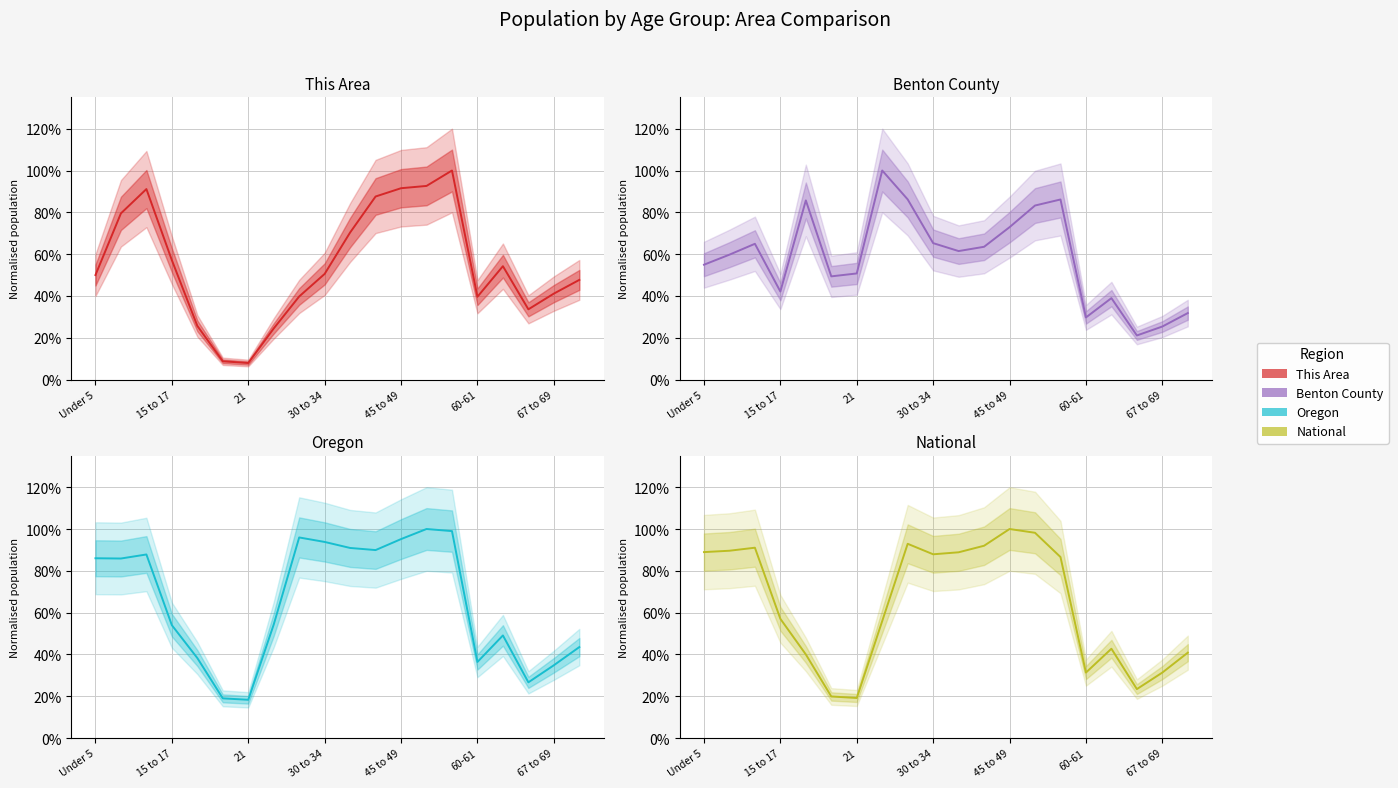

Which series has the largest range (max minus min)?

This Area